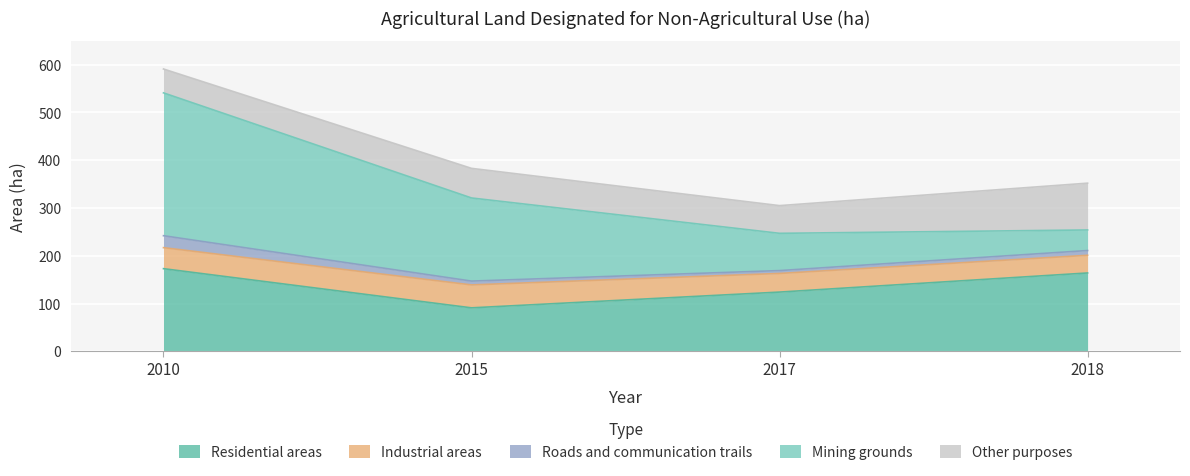

Where is Other purposes nearest to the value 74?

2015